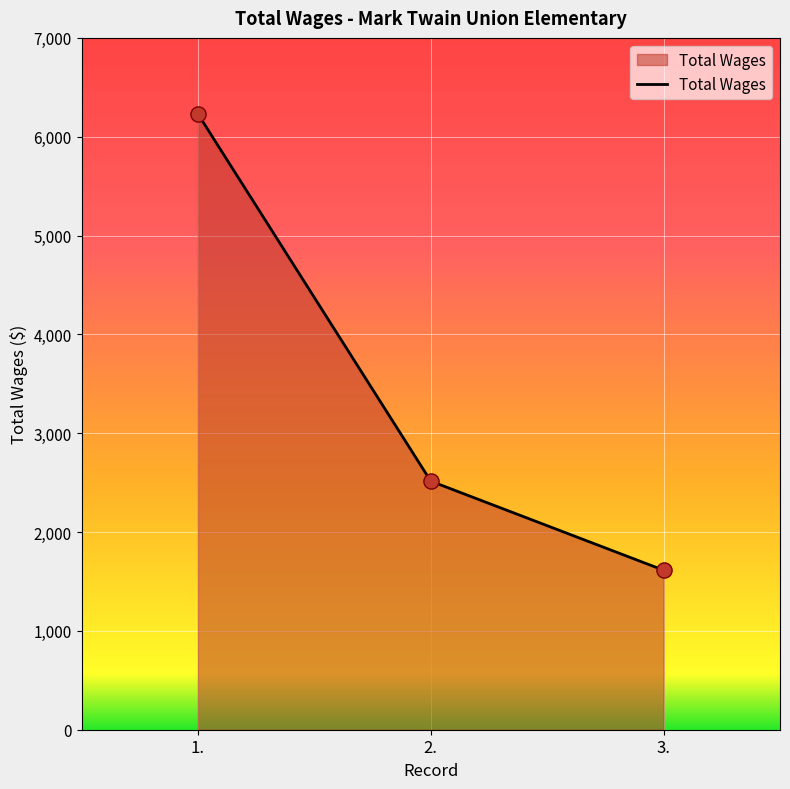

Between 3. and 2., which is larger?

2.